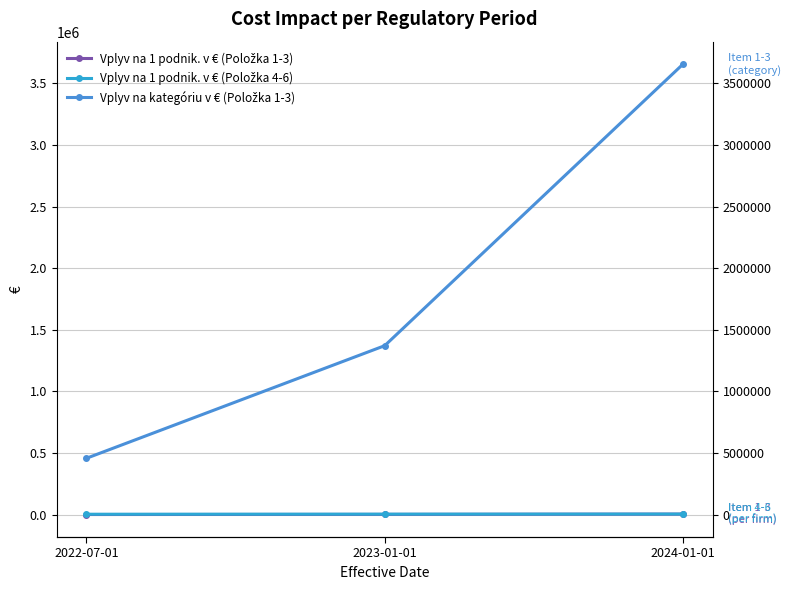

How many distinct data groups are displayed?

3